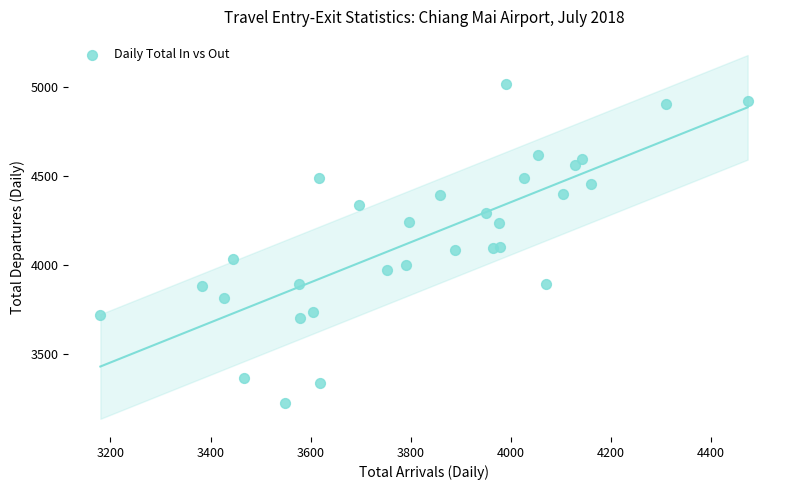

What is the range of X values (max minus min)?

1293